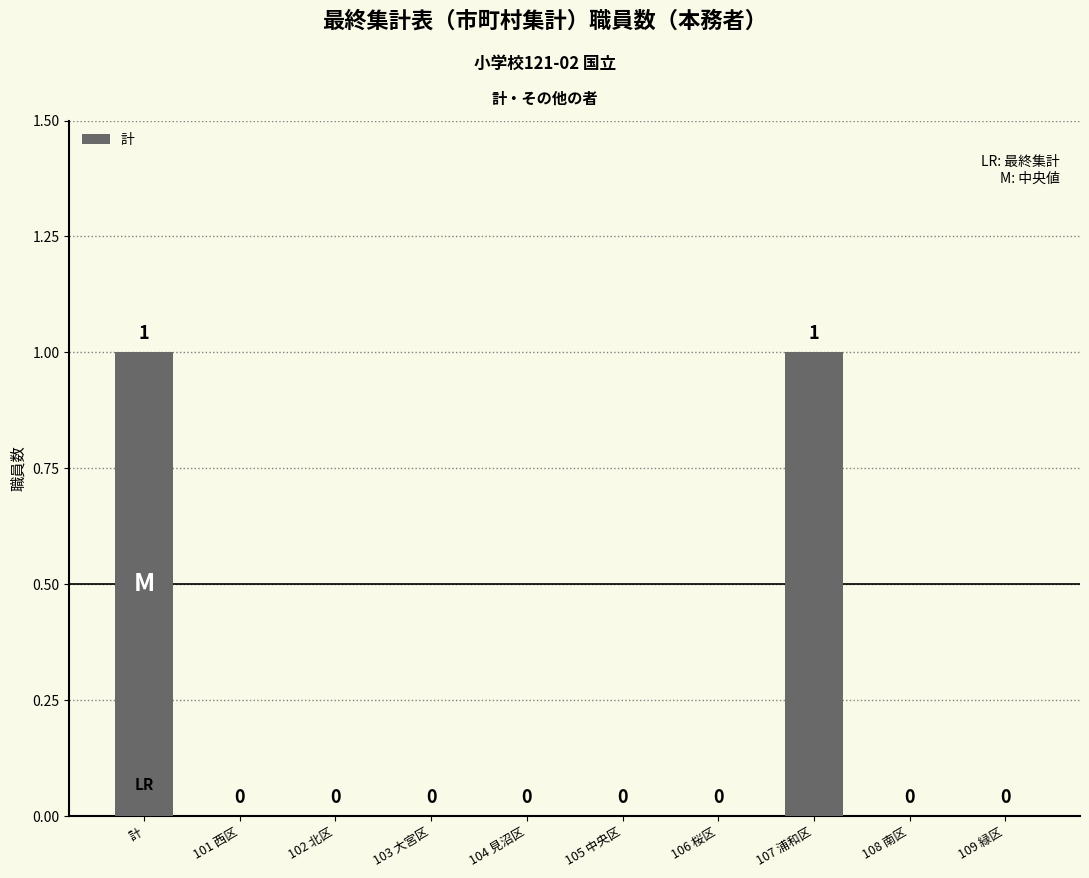

The chart shows a value of 0 at 104 見沼区. True or false?

True